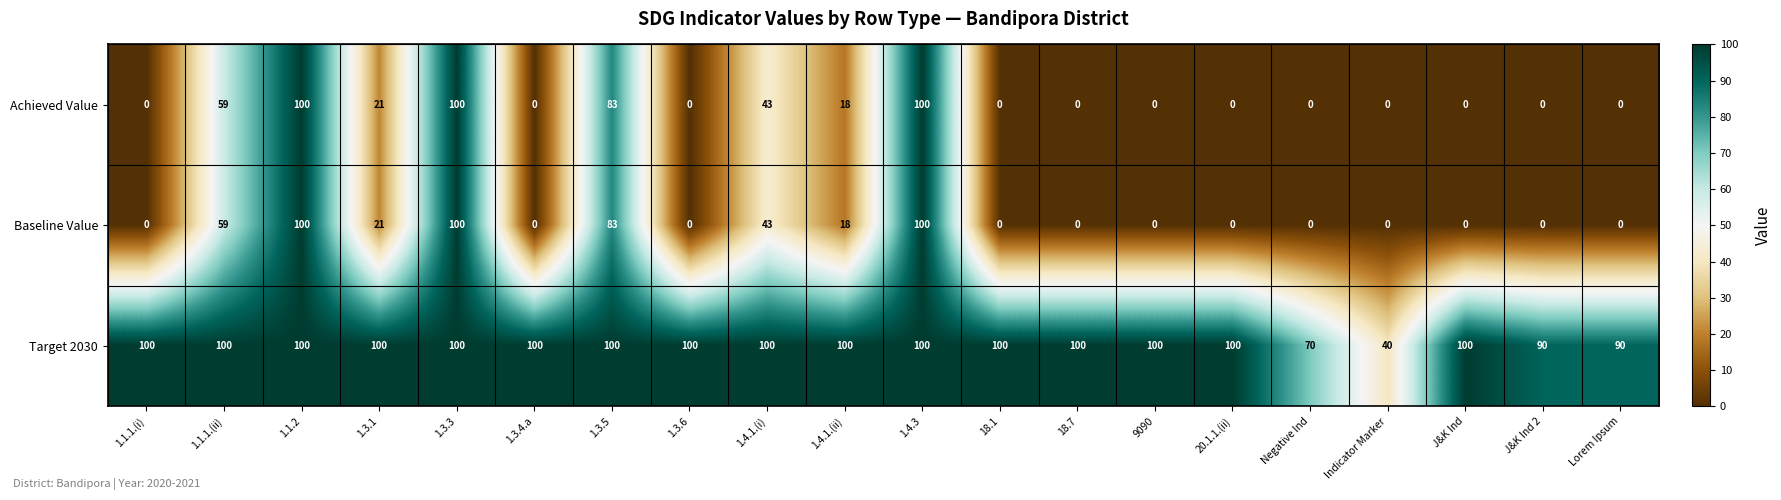

What is the maximum value shown in the chart?

100